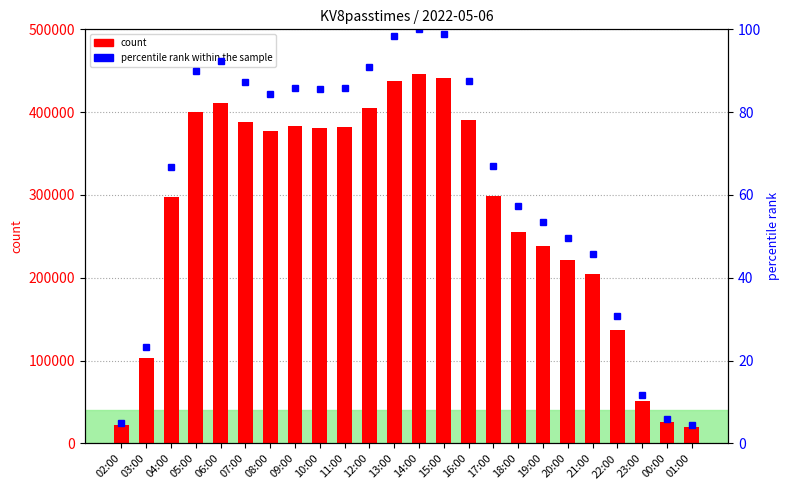

Rank the series by their maximum value, from lowest to highest.

percentile rank within the sample, count